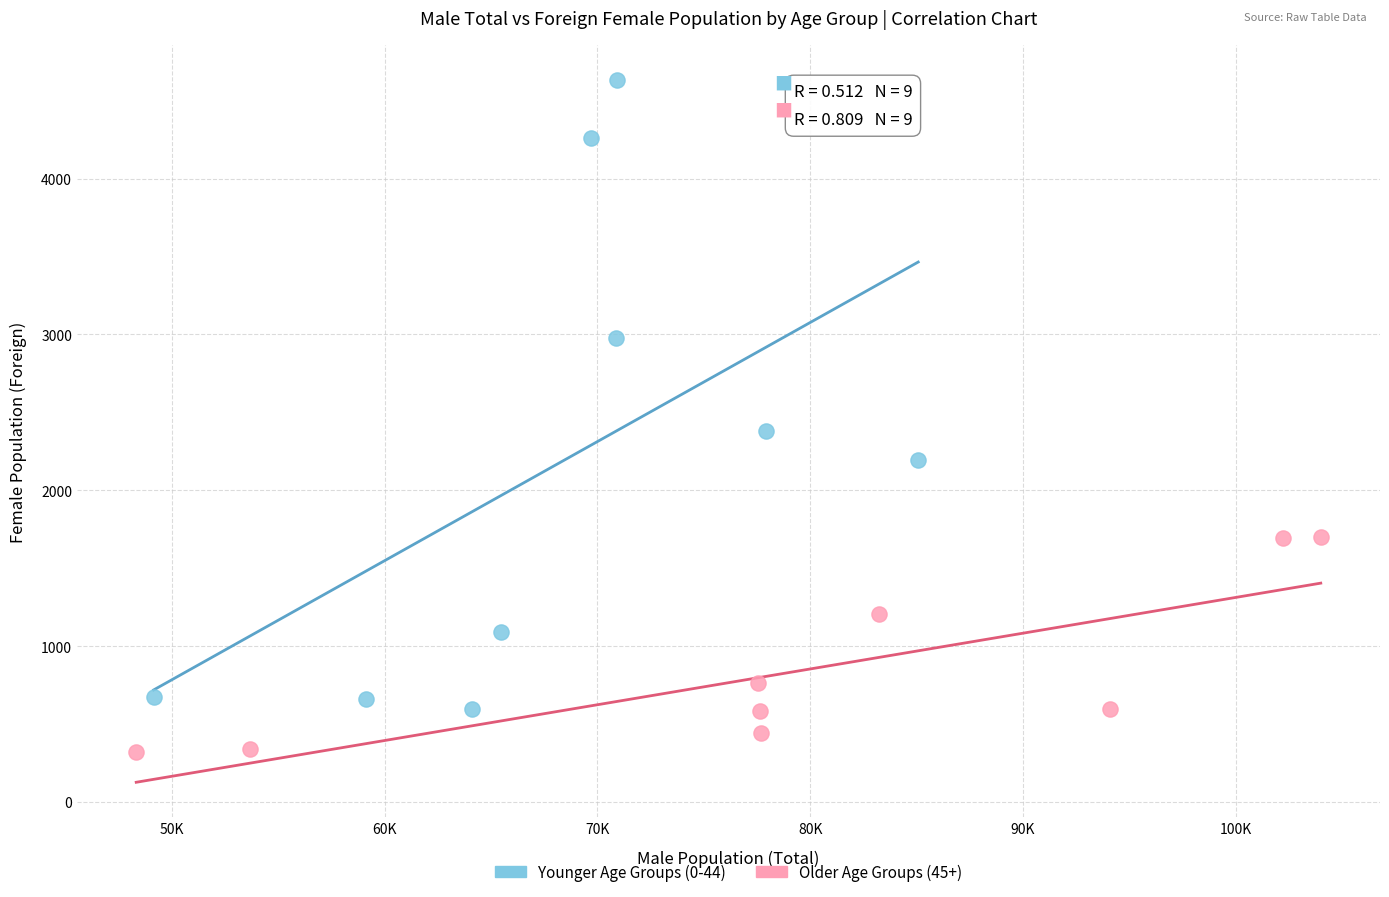

Which series contains the lowest Y value?

Older Age Groups (45+)